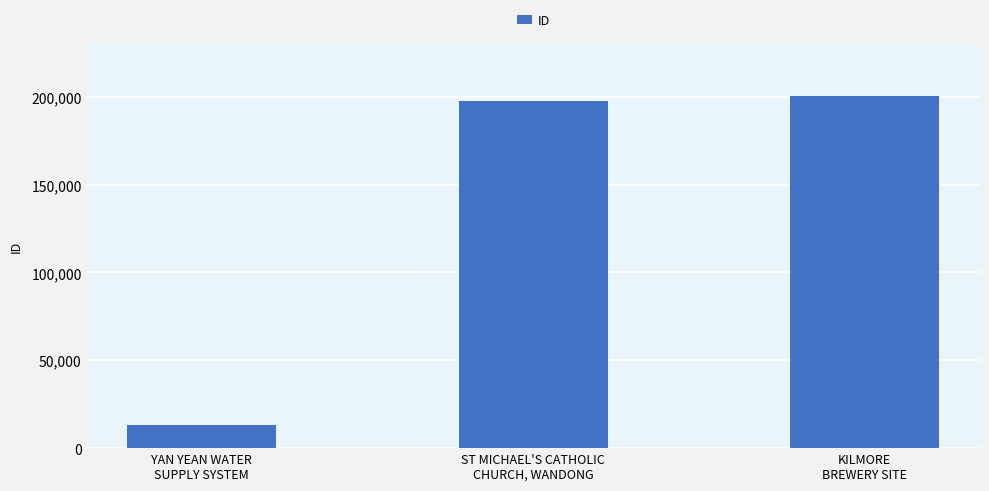

What is the value of the 3rd bar from the left?

200423